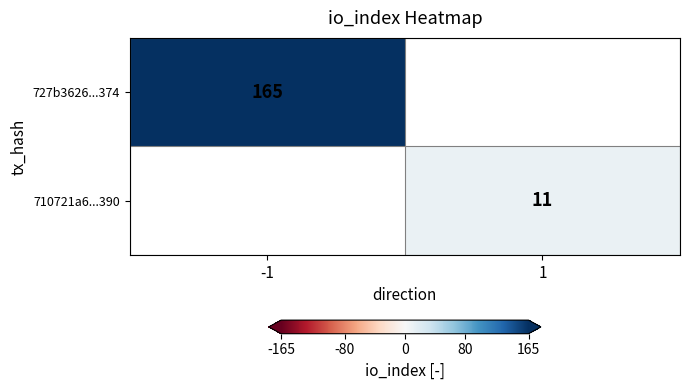

Is it true that 727b3626...374 equals 48.7 at -1?

False